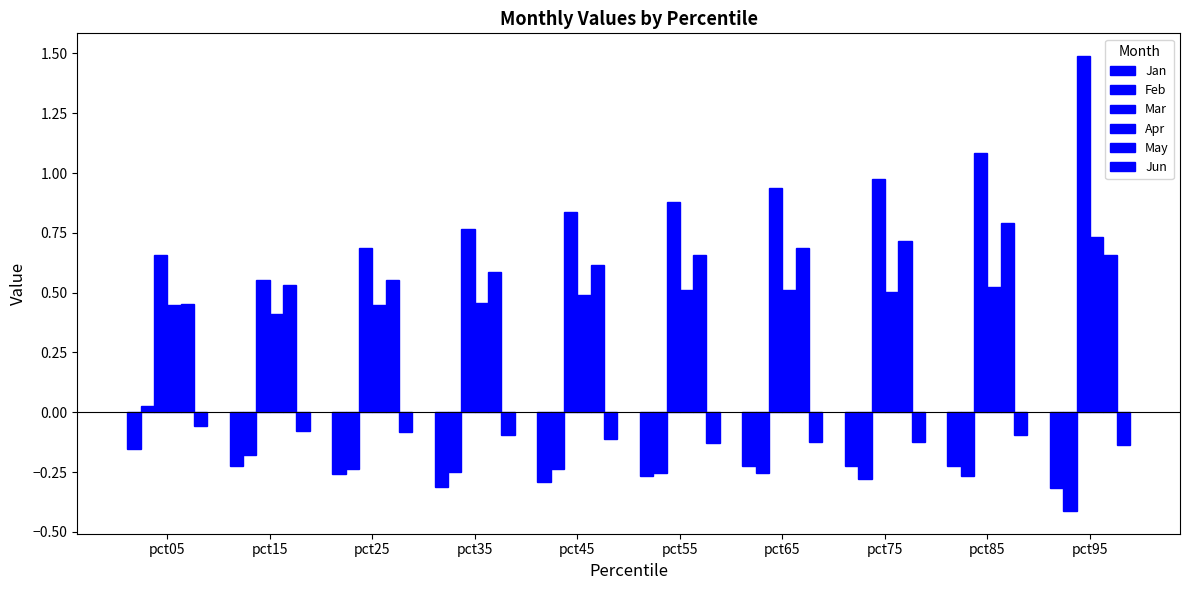

What is the highest value of the May series?

0.8